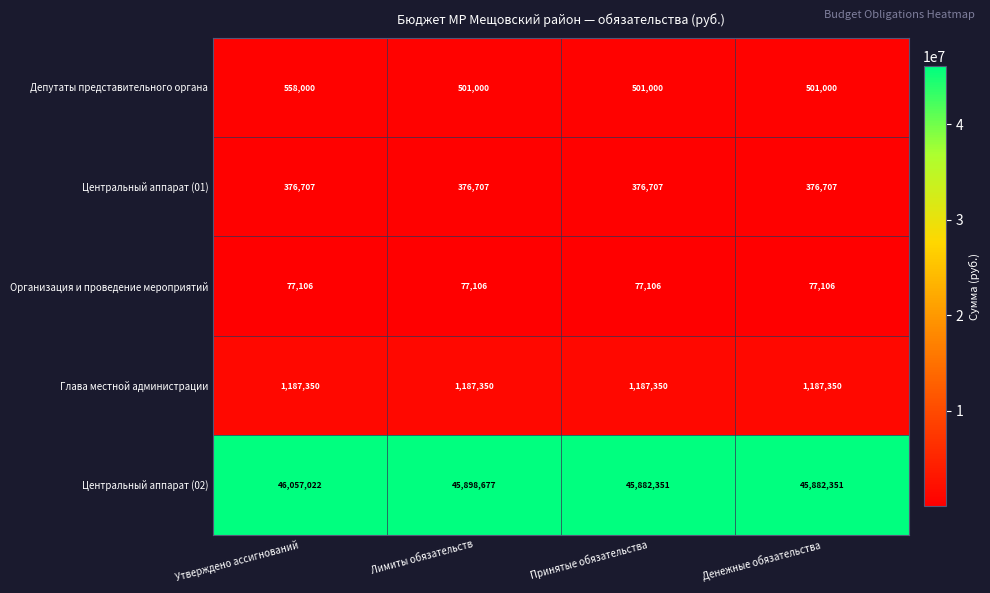

Reading left to right, what are all the values shown in this chart?

Депутаты представительного органа: 558000	501000	501000	501000
Центральный аппарат (01): 376707	376707	376707	376707
Организация и проведение мероприятий: 77106	77106	77106	77106
Глава местной администрации: 1187350	1187350	1187350	1187350
Центральный аппарат (02): 46057022	45898677	45882351	45882351